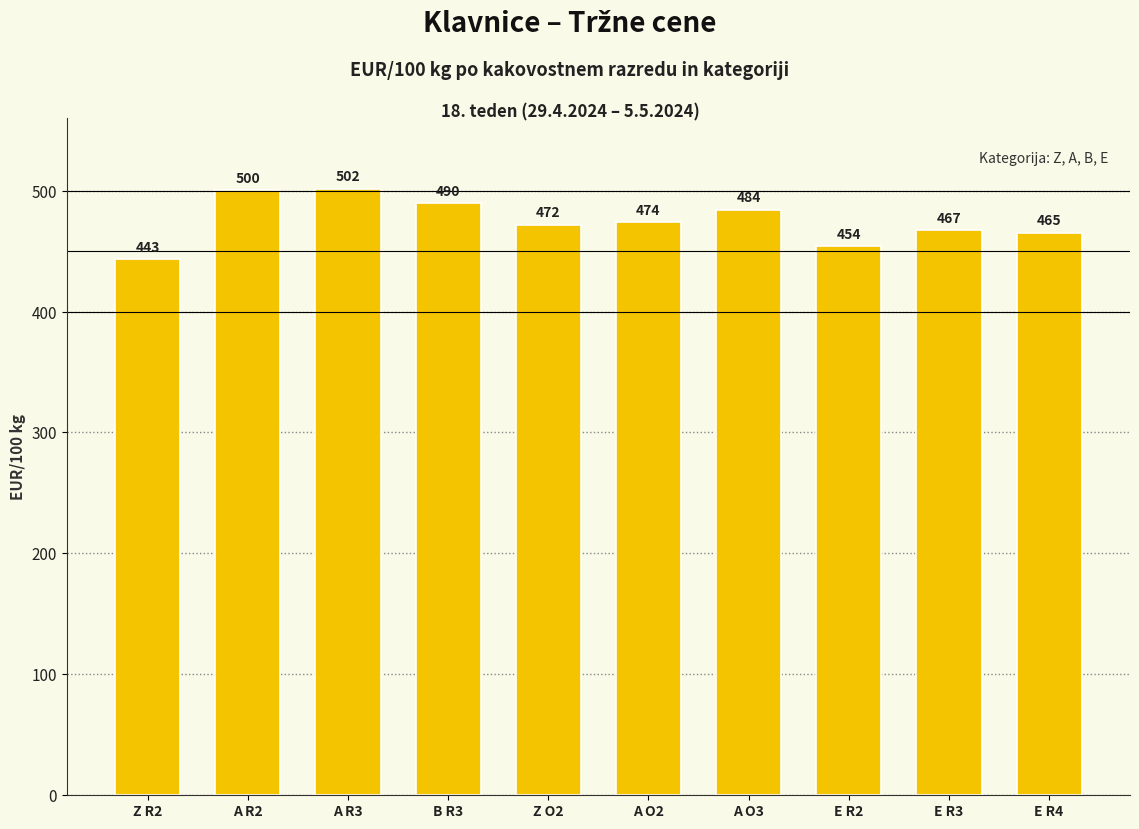

What is the greatest value displayed?

501.5